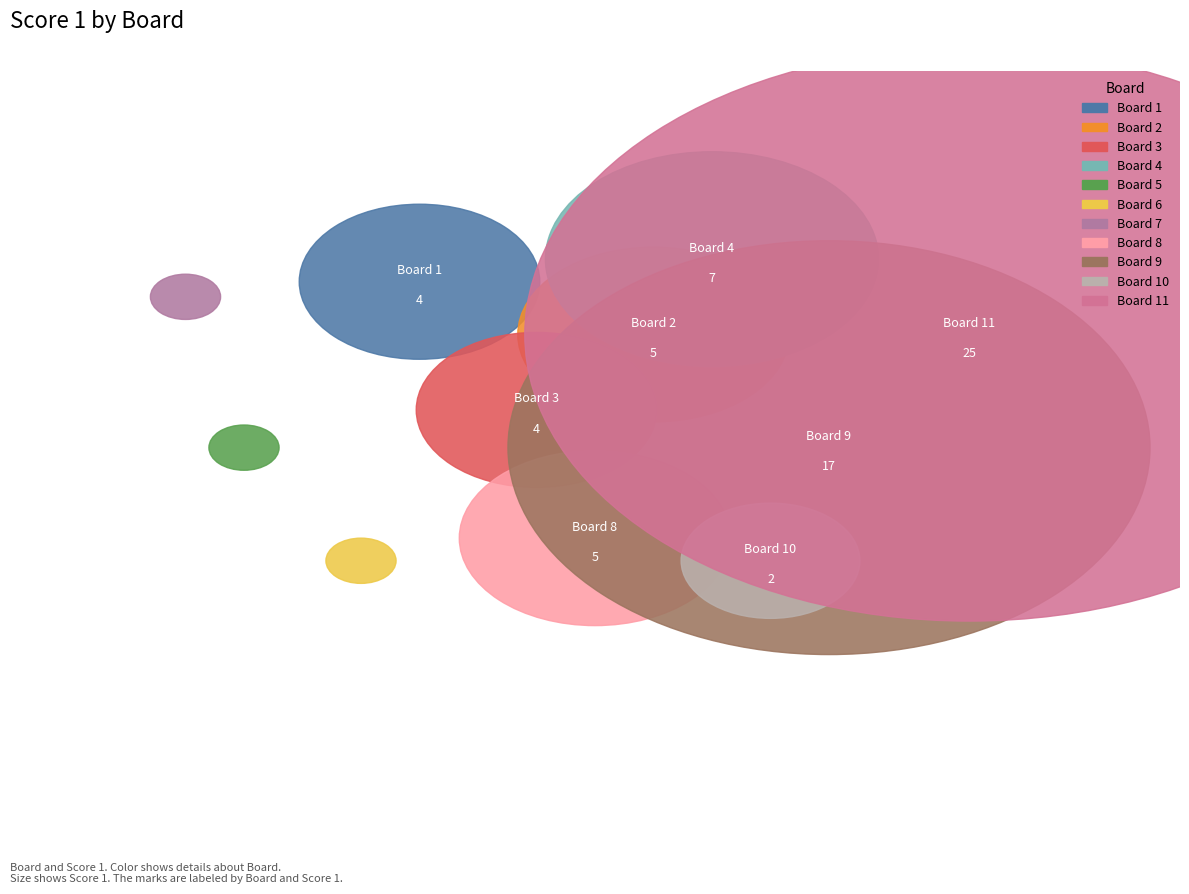

To the nearest percent, what is the difference between the largest and smallest slice percentages?

36%